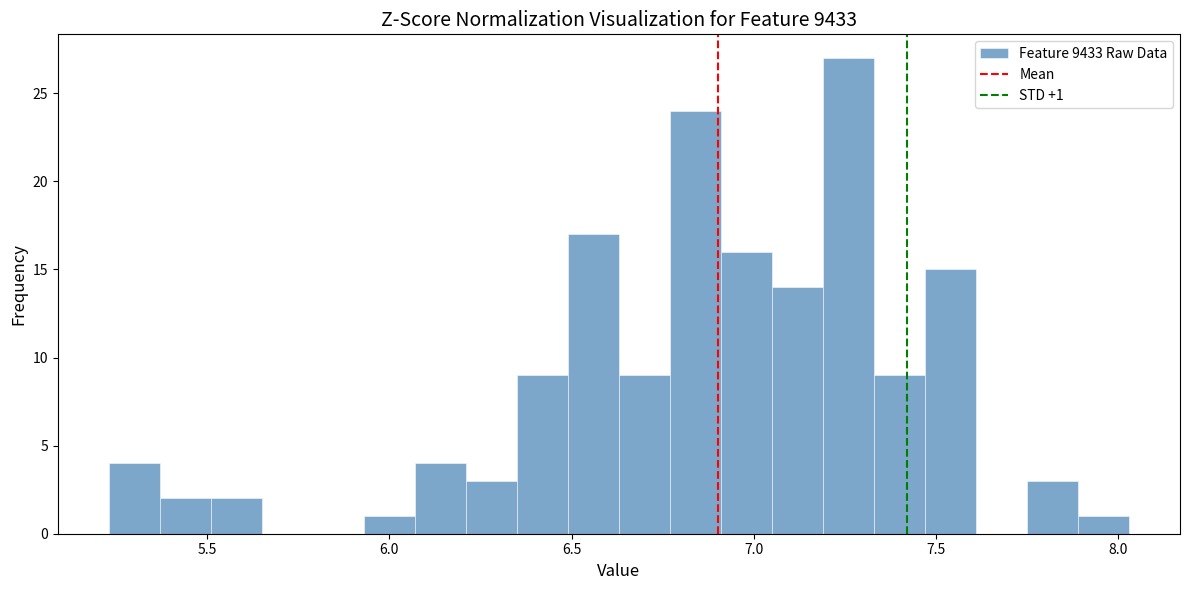

Read against the x-axis, roughly where is the centre of the tallest bar?

7.25